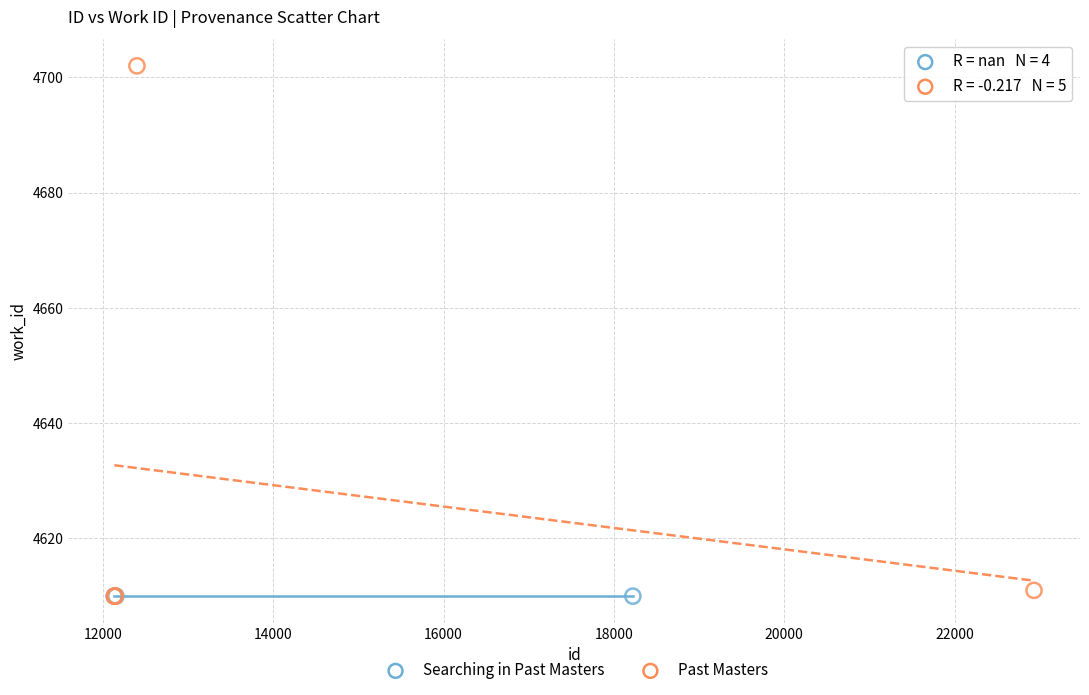

Which series reaches the maximum Y coordinate?

Past Masters